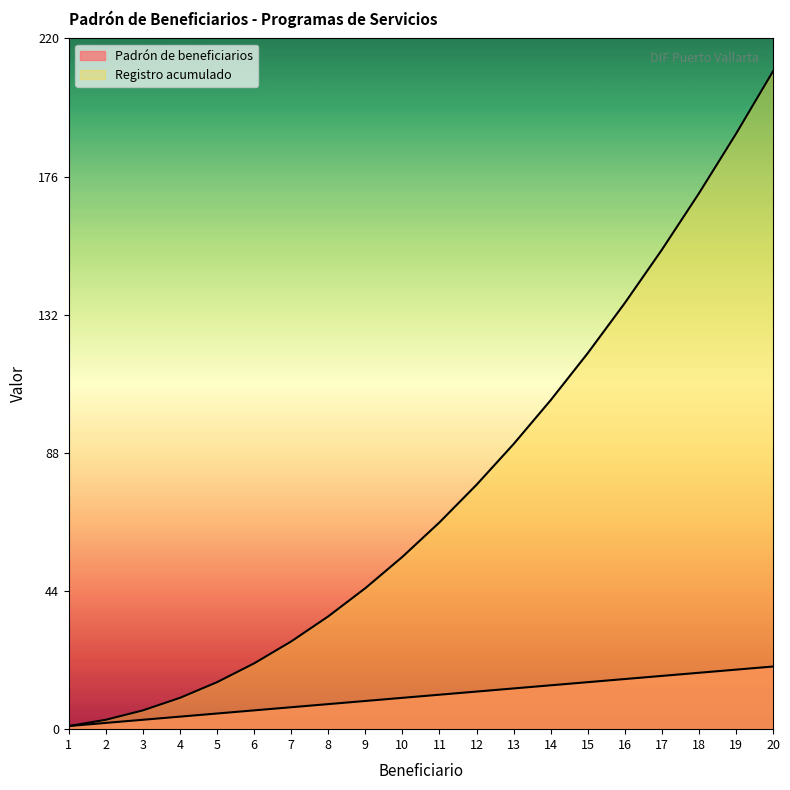

Rank the categories by Registro acumulado value from lowest to highest.

1, 2, 3, 4, 5, 6, 7, 8, 9, 10, 11, 12, 13, 14, 15, 16, 17, 18, 19, 20